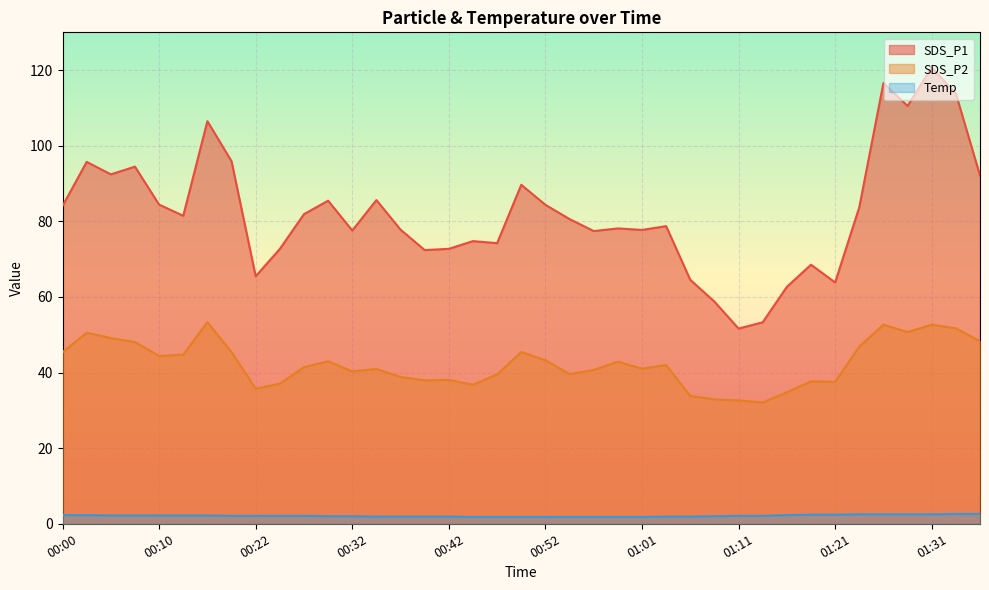

What is the smallest value displayed?

1.8